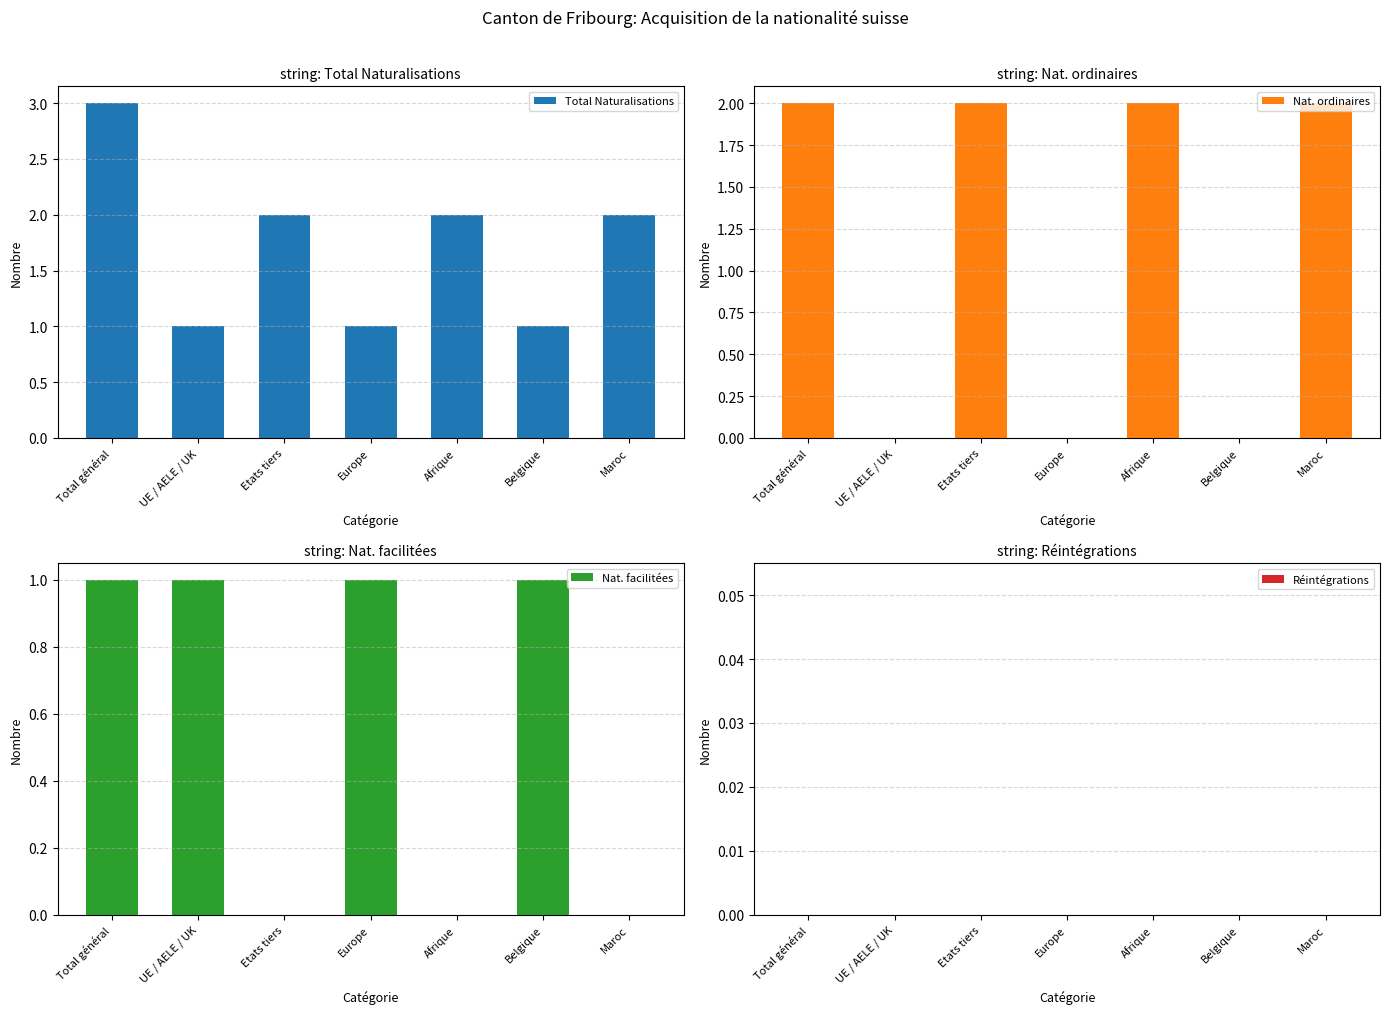

How many data points in Total Naturalisations are less than 2?

3